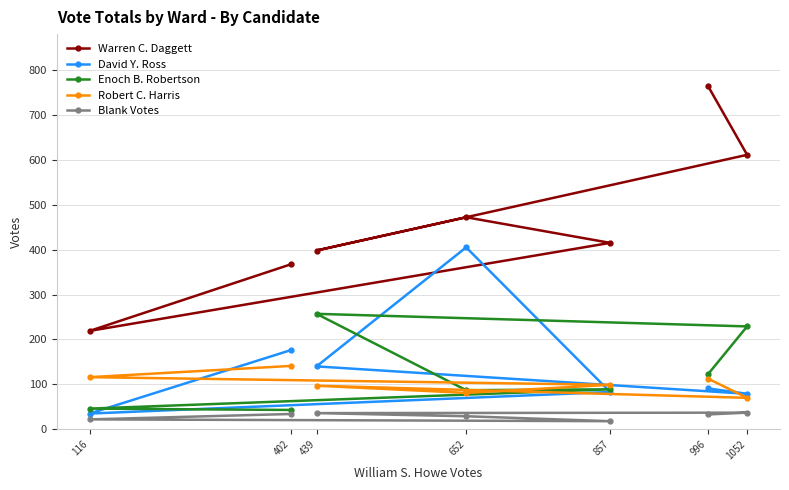

What is the value of the Robert C. Harris point at the 4th from the left?

81